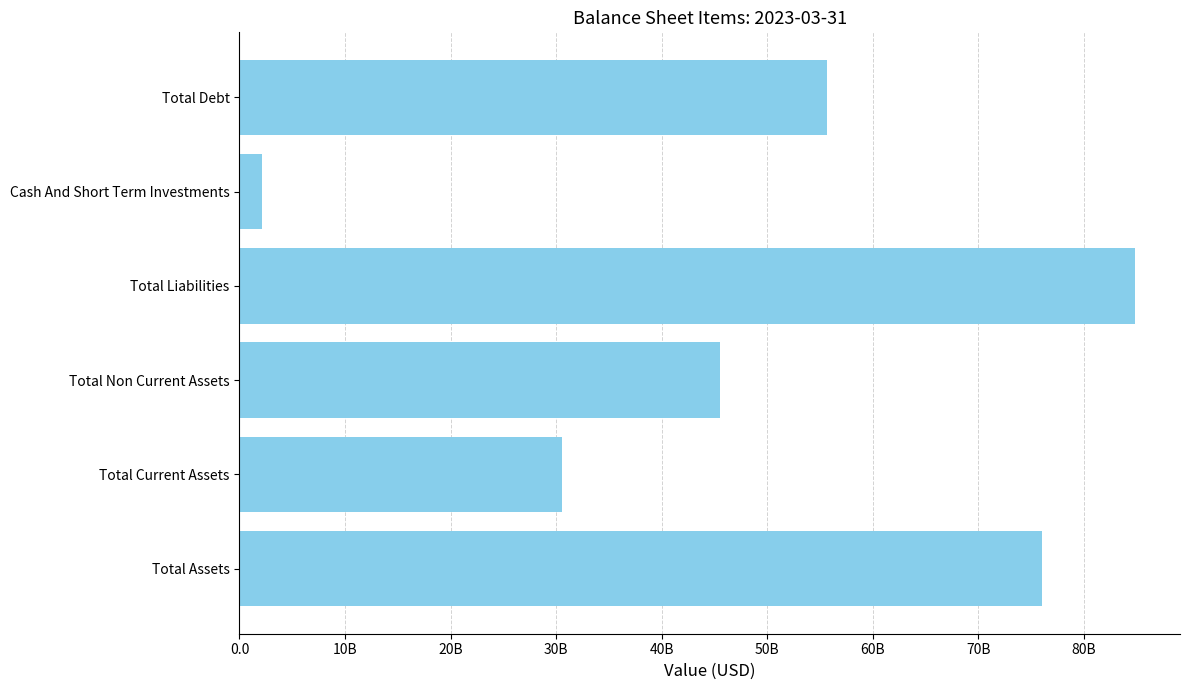

How many data points are less than 55686000000?

3